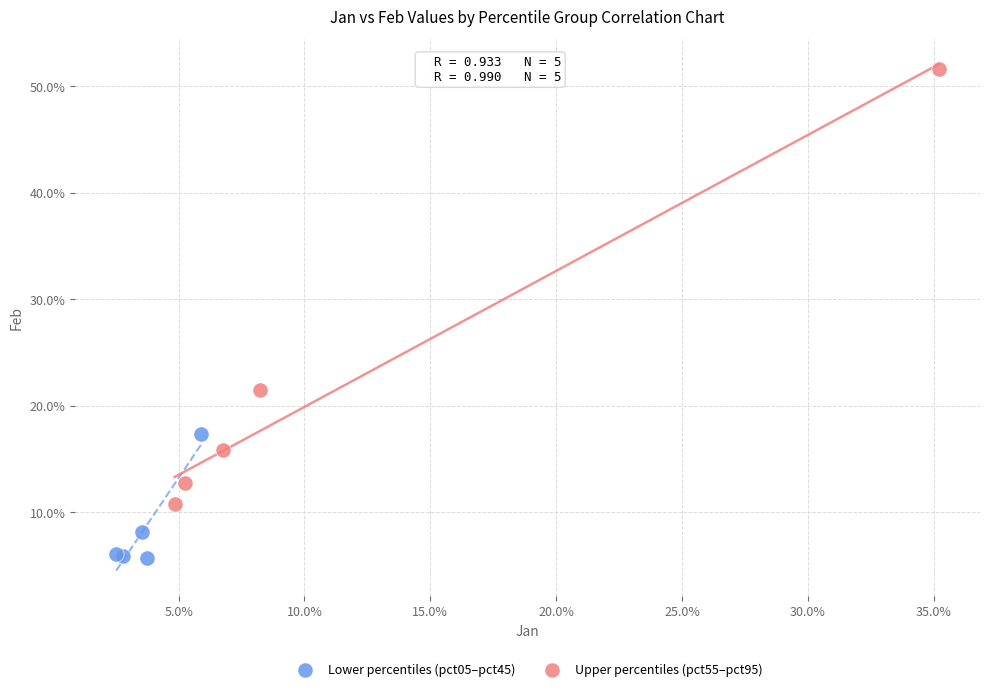

Which series has the largest Y range (max minus min)?

Upper percentiles (pct55–pct95)